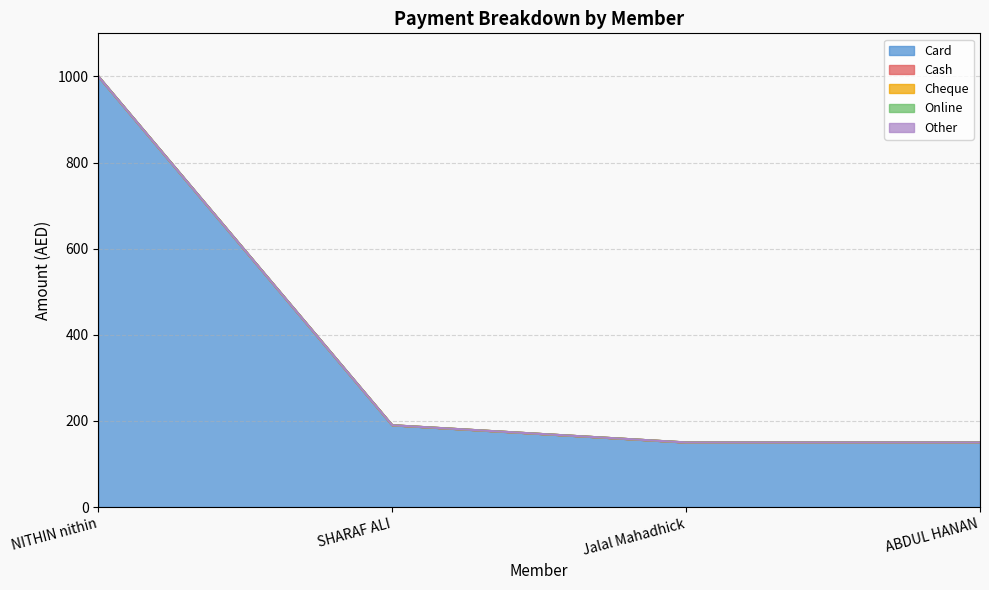

Does the chart display data point markers on the line(s)?

No